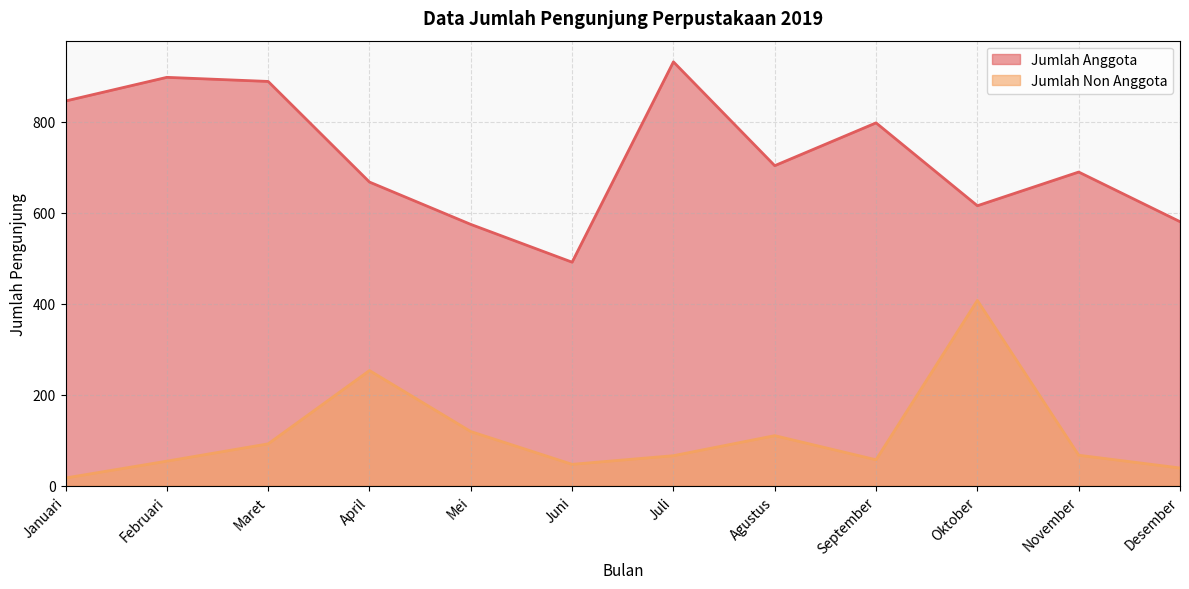

Is it true that Jumlah Anggota equals 733 at Juni?

False